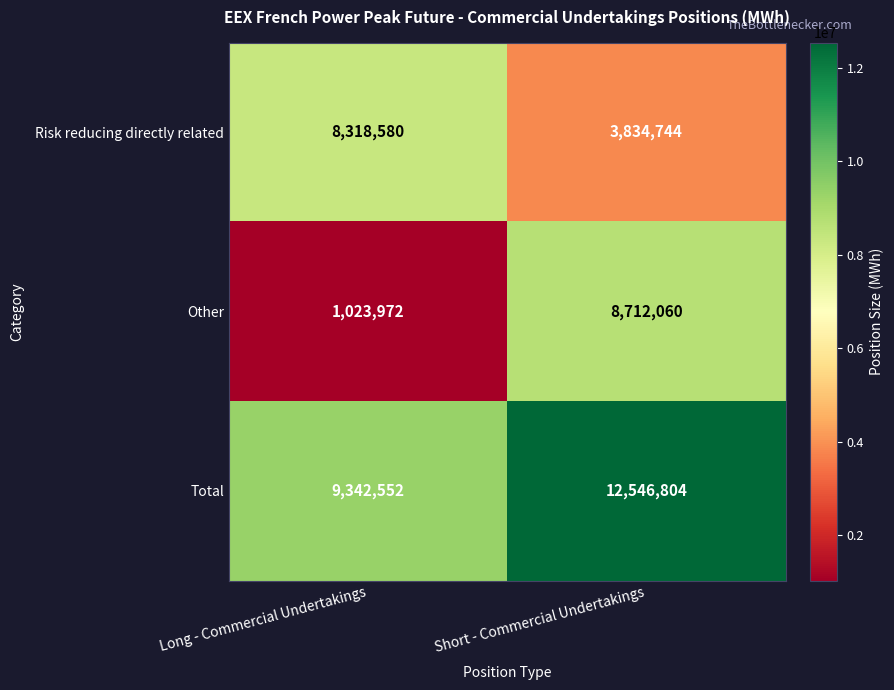

What is the maximum value for Risk reducing directly related?

8318580